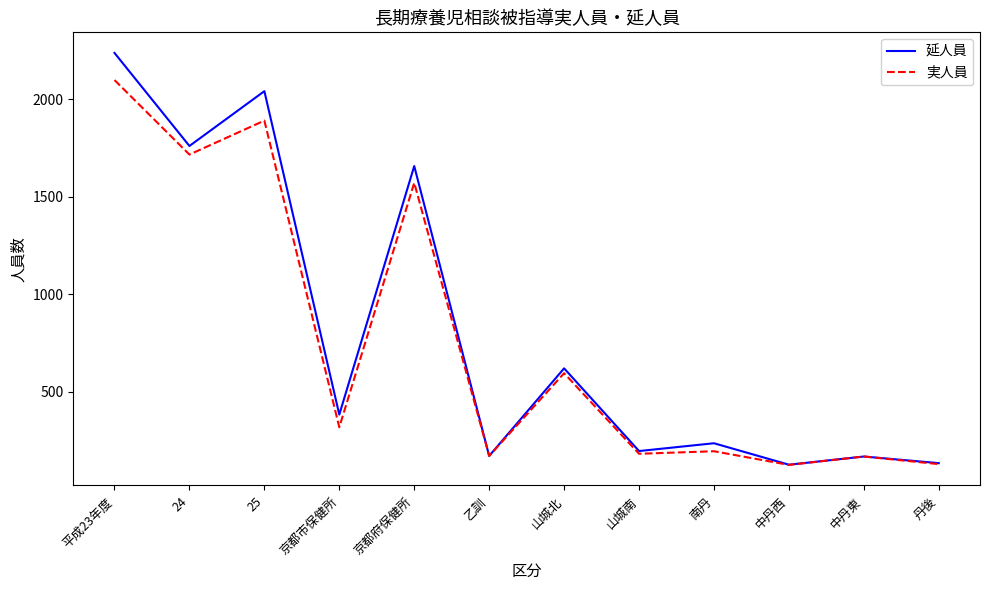

Where is the first local minimum for 延人員?

24